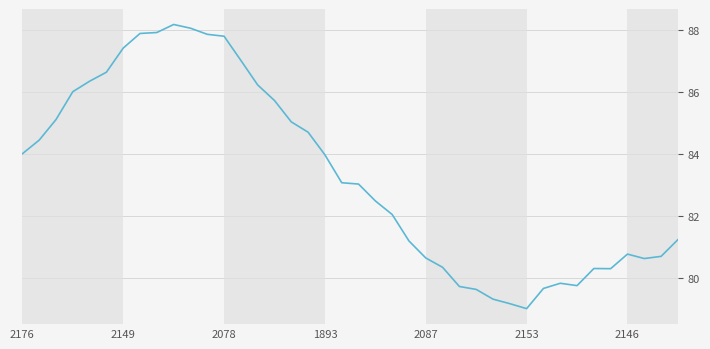

What is the greatest value displayed?

88.2